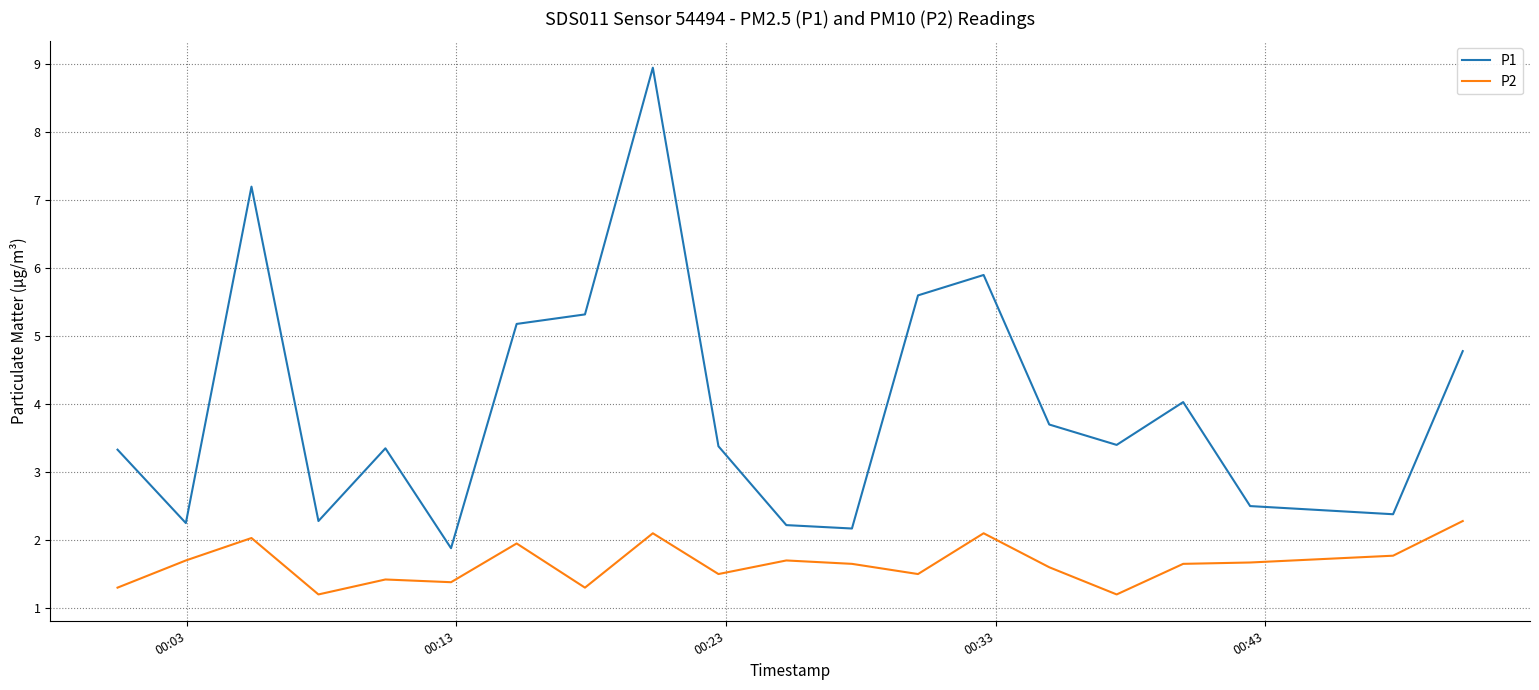

Which series has the largest range (max minus min)?

P1